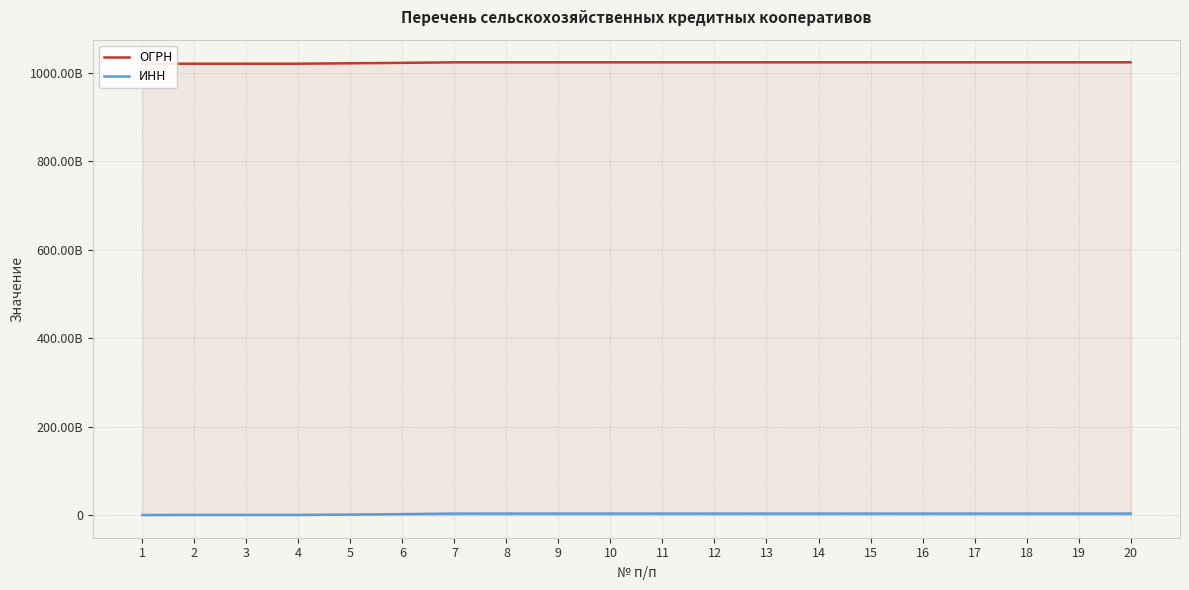

Count the number of data series in this chart.

2